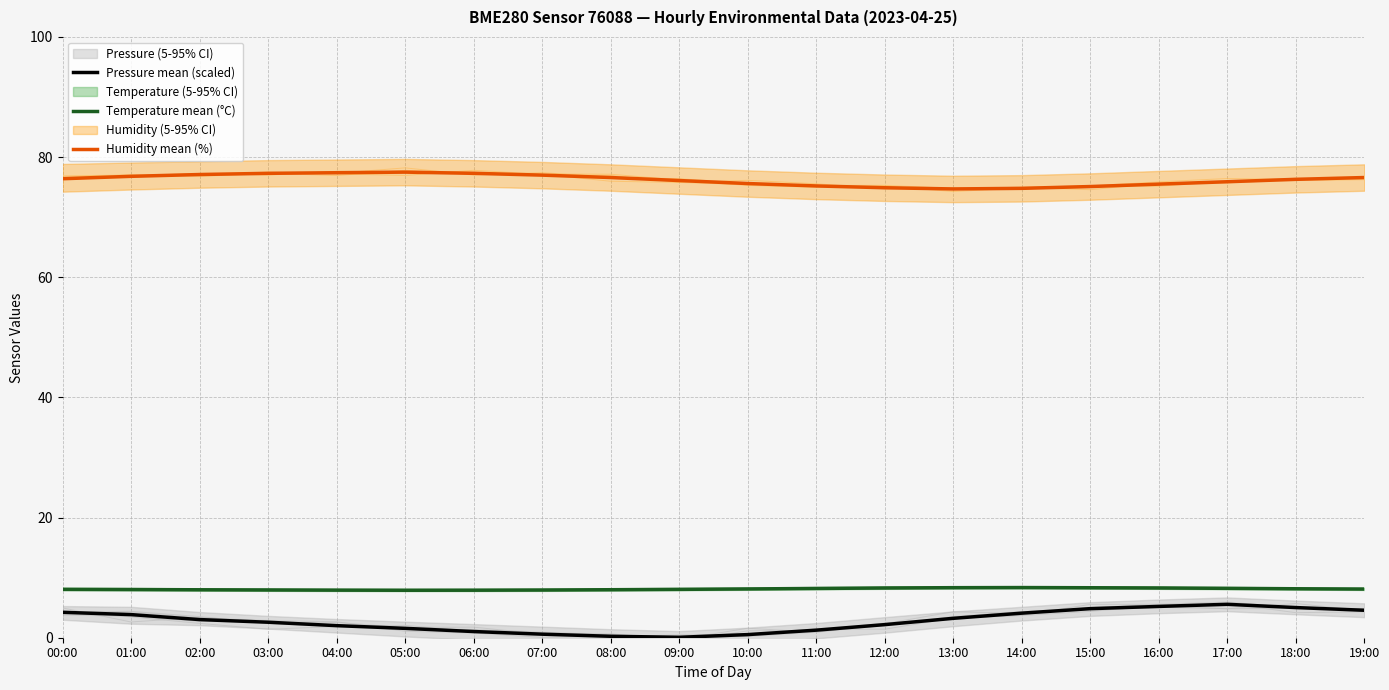

How many values in the Humidity mean (%) series are below 76?

8